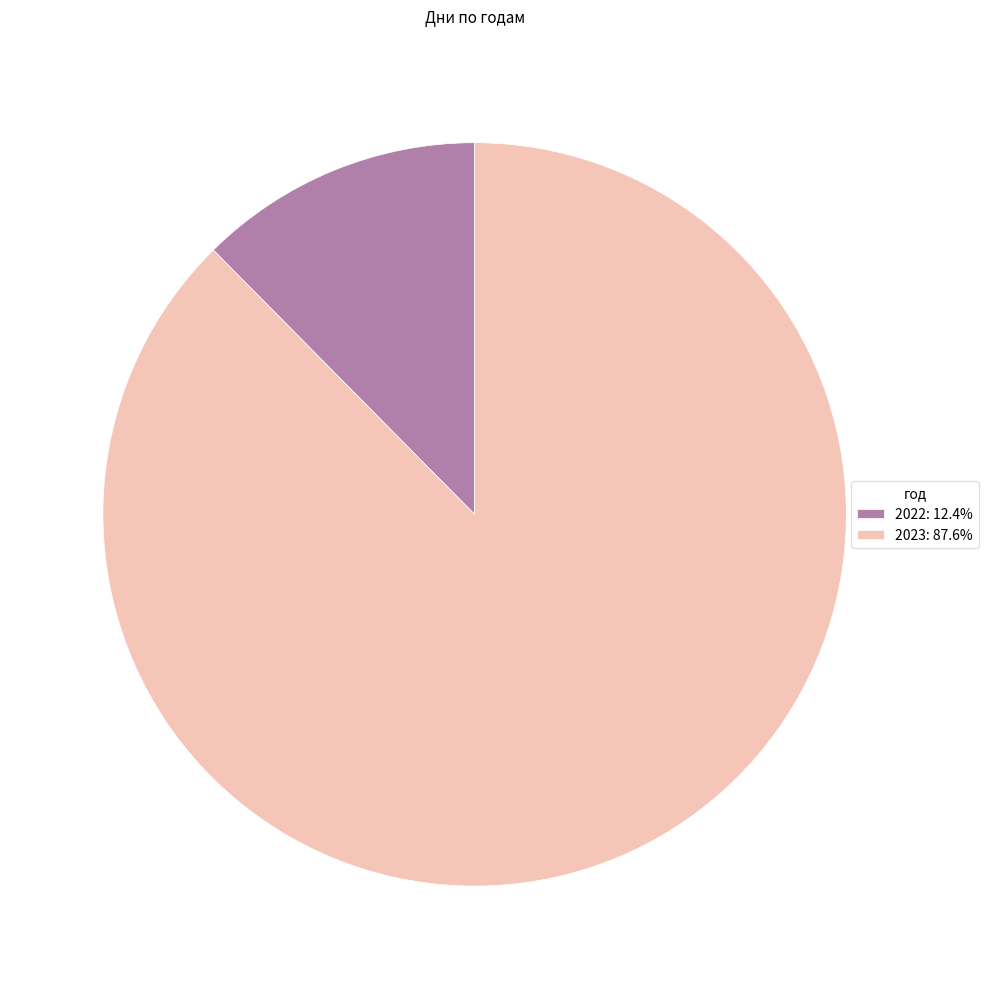

How many slices are in this pie chart?

2